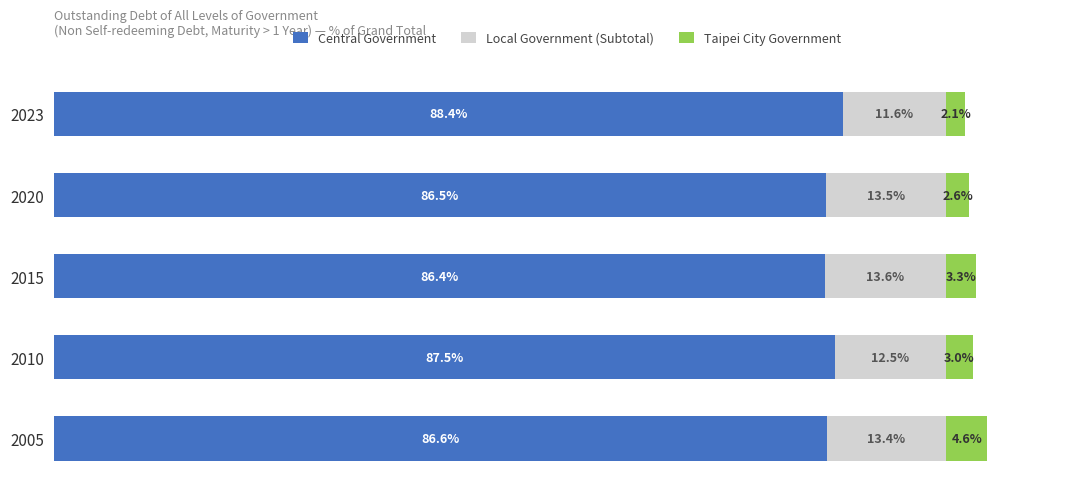

List the labels in order of Central Government value, largest first.

2023, 2010, 2005, 2020, 2015